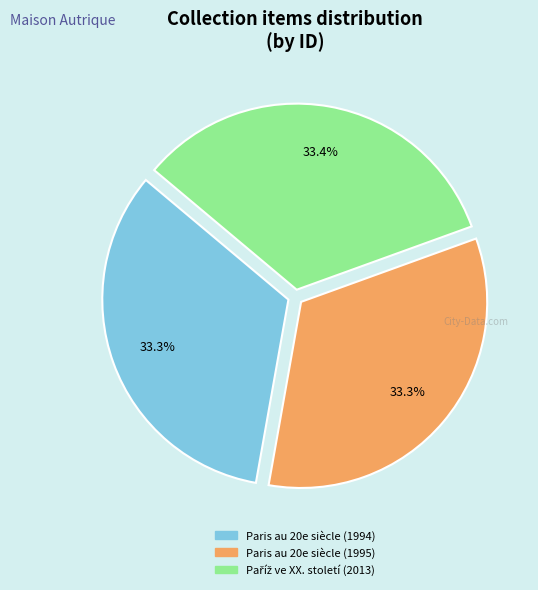

Combined, what portion of the pie is Paris au 20e siècle (1994) and Paris au 20e siècle (1995)?

66.6%